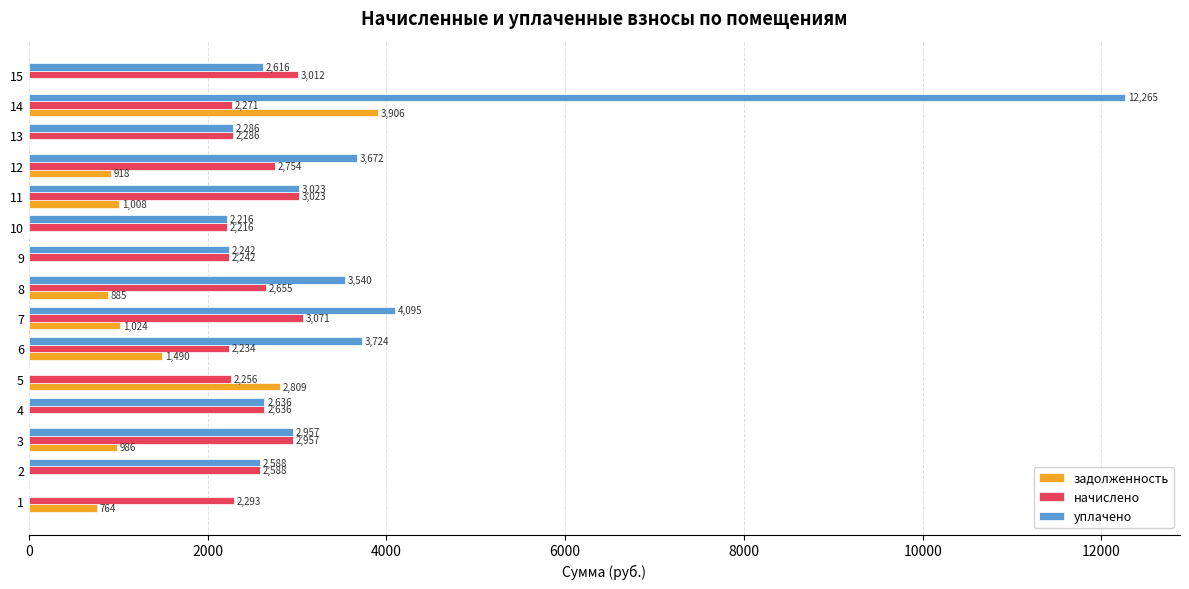

At which category is the sum across all series the highest?

14